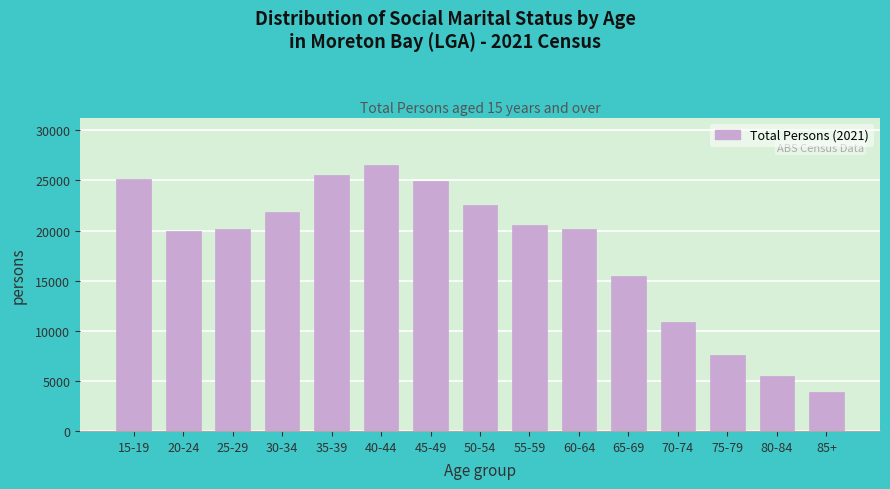

What is the minimum value shown in the chart?

3935